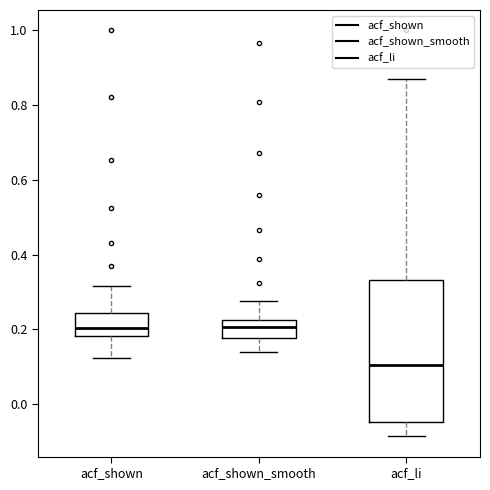

Which box is the tallest, from its lower edge to its upper edge?

acf_li